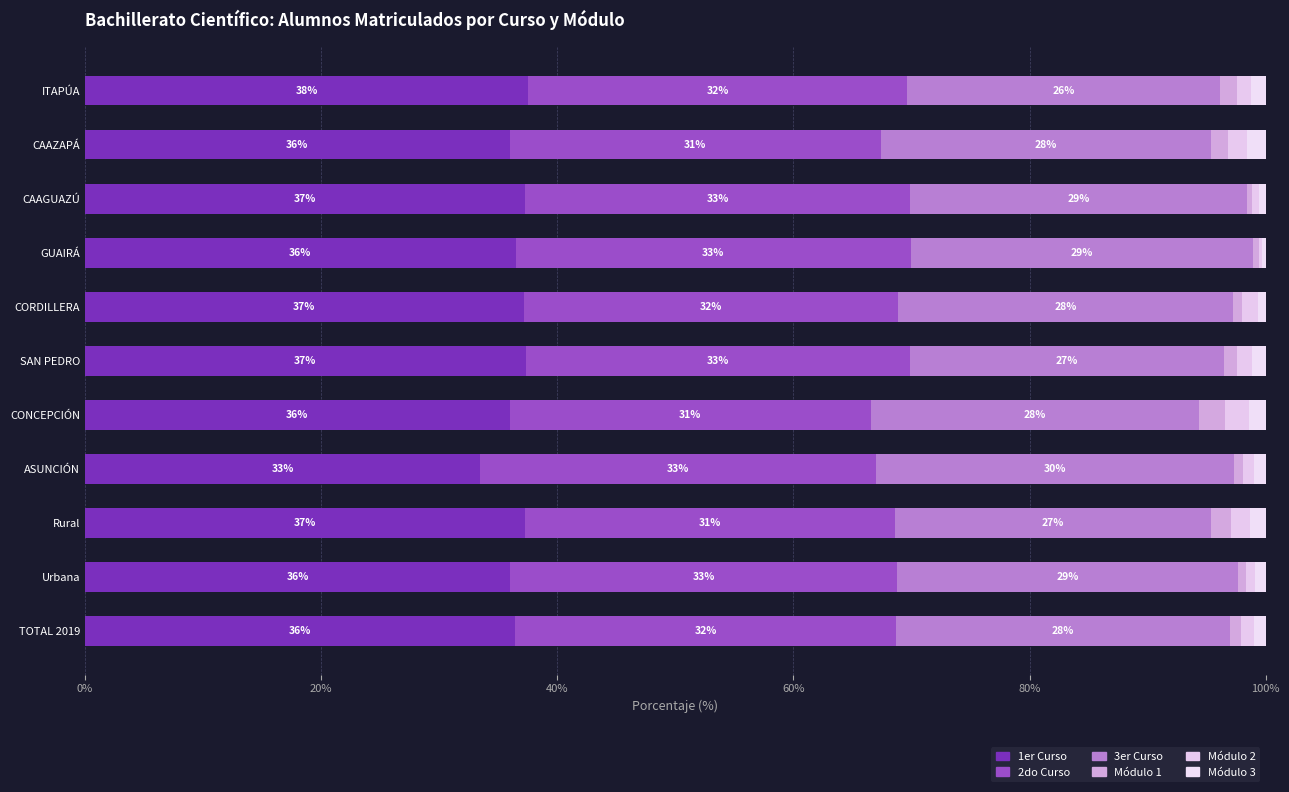

What is the minimum value for 1er Curso?

33.5